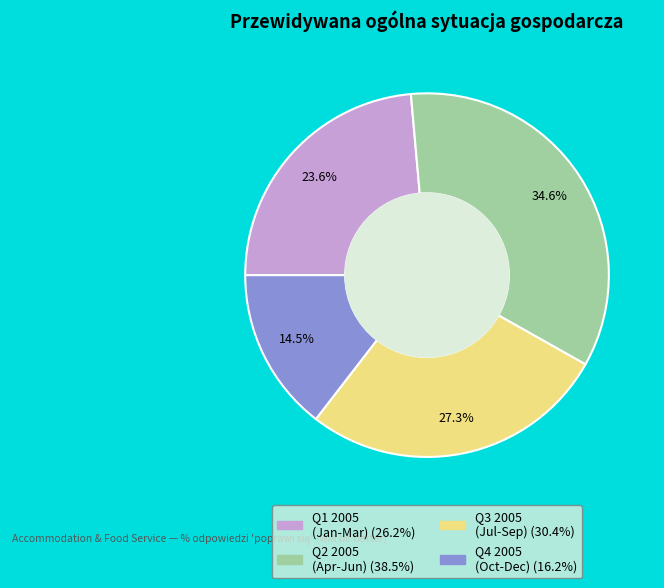

Is there a majority slice in this chart?

No